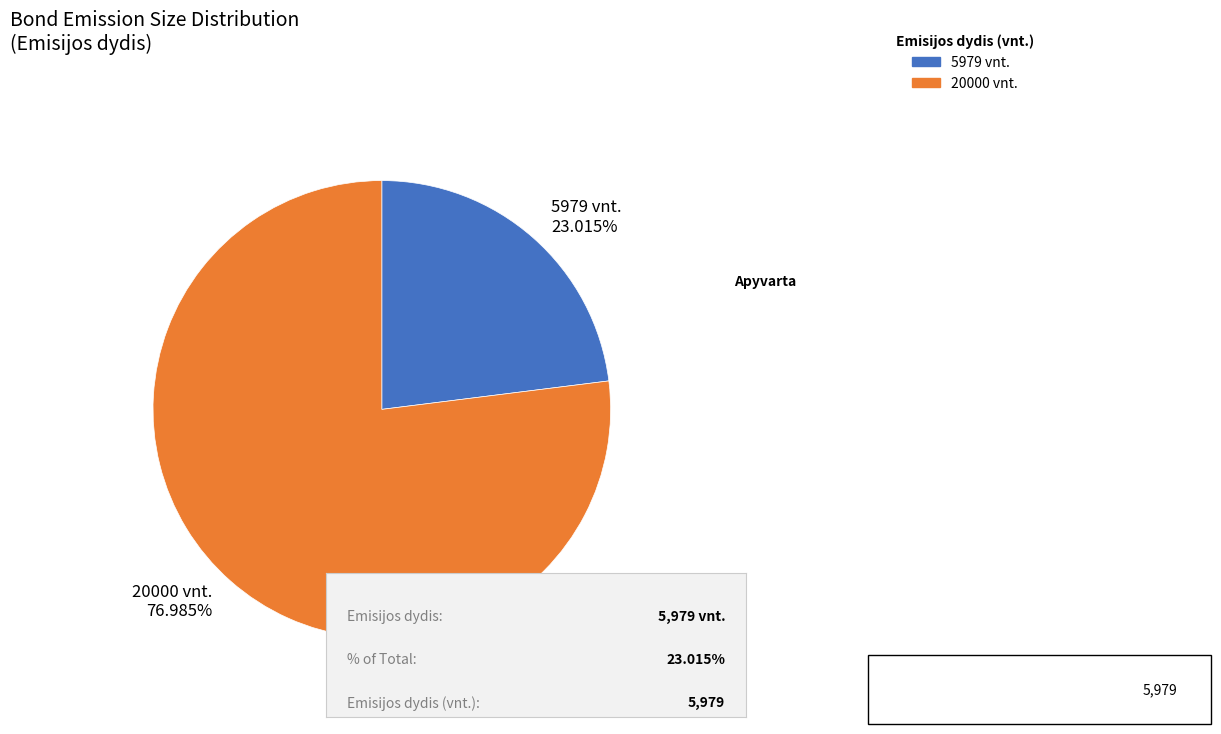

Rank the categories by value from lowest to highest.

5979 vnt. 23.015%, 20000 vnt. 76.985%